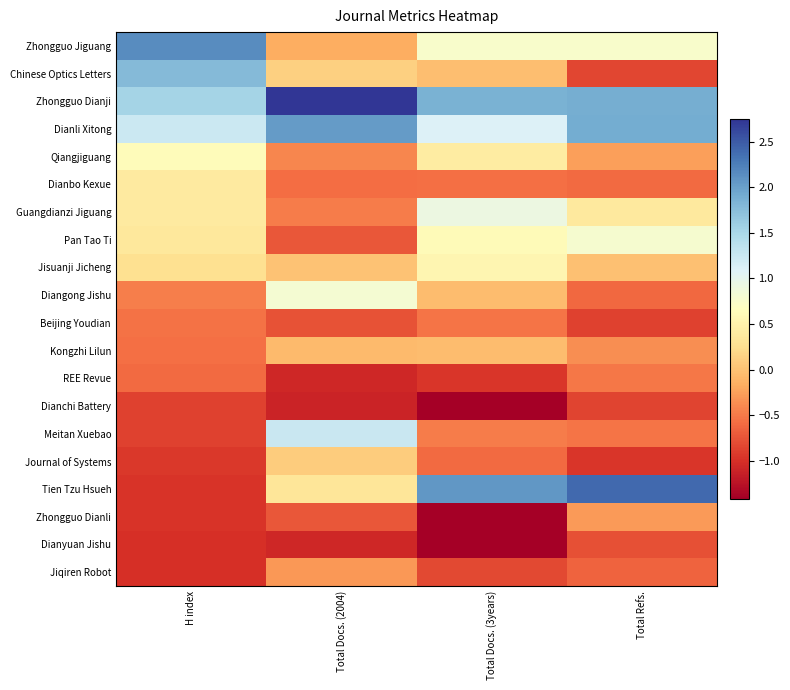

Which series changed the most between Total Docs. (2004) and Total Refs.?

Tien Tzu Hsueh